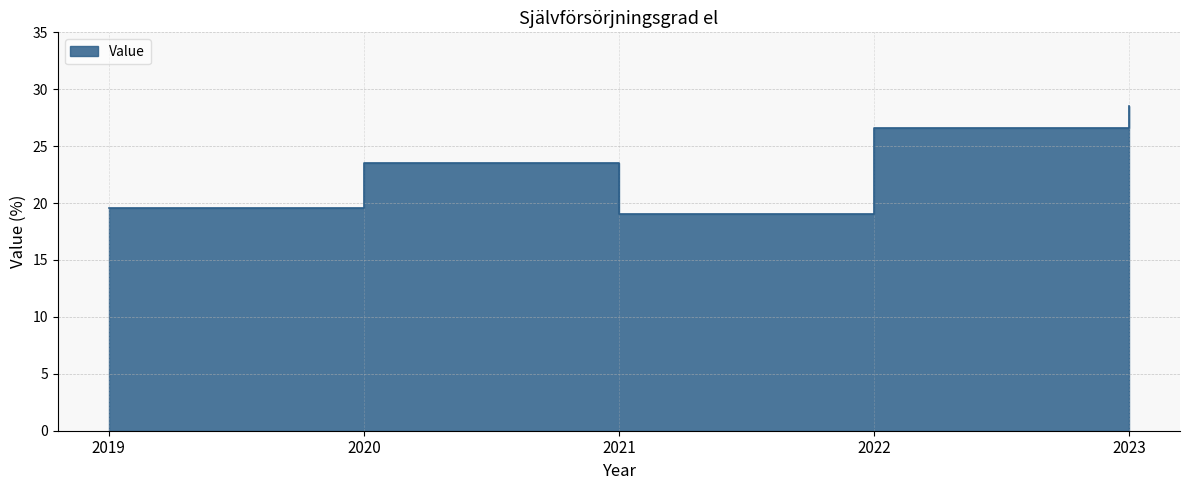

True or false: the data shows 28.0 at 2021.

False